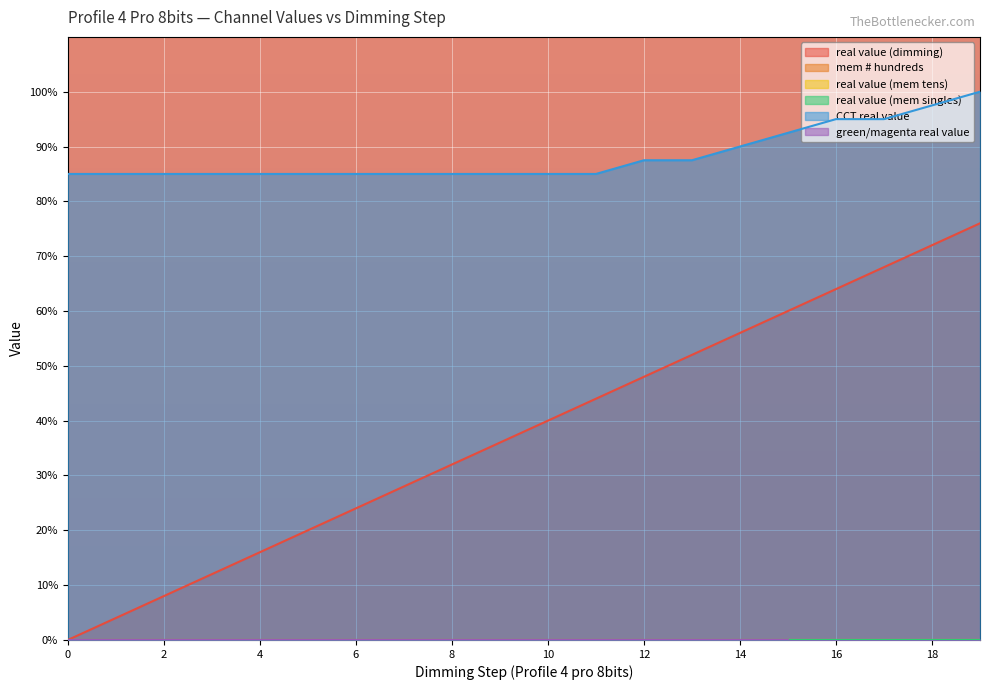

What is the value of the real value (dimming) point at the 10th from the left?

36.0